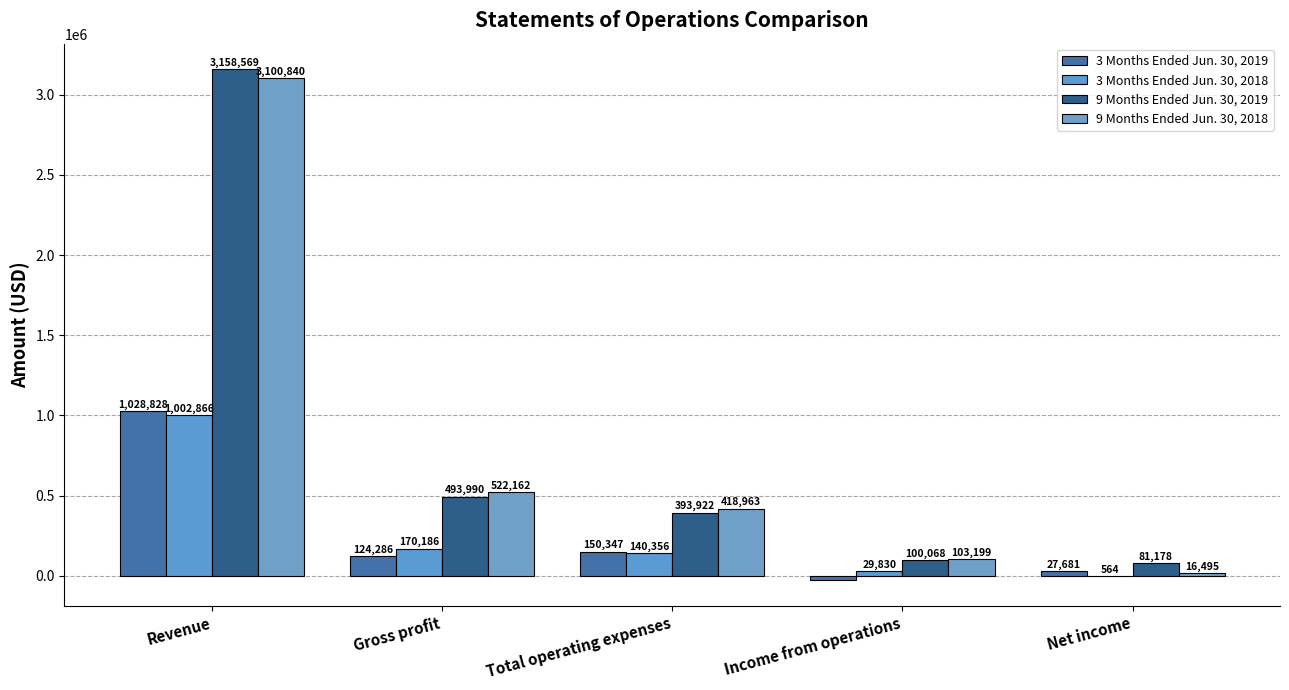

Between Total operating expenses and Gross profit, which is larger?

Total operating expenses